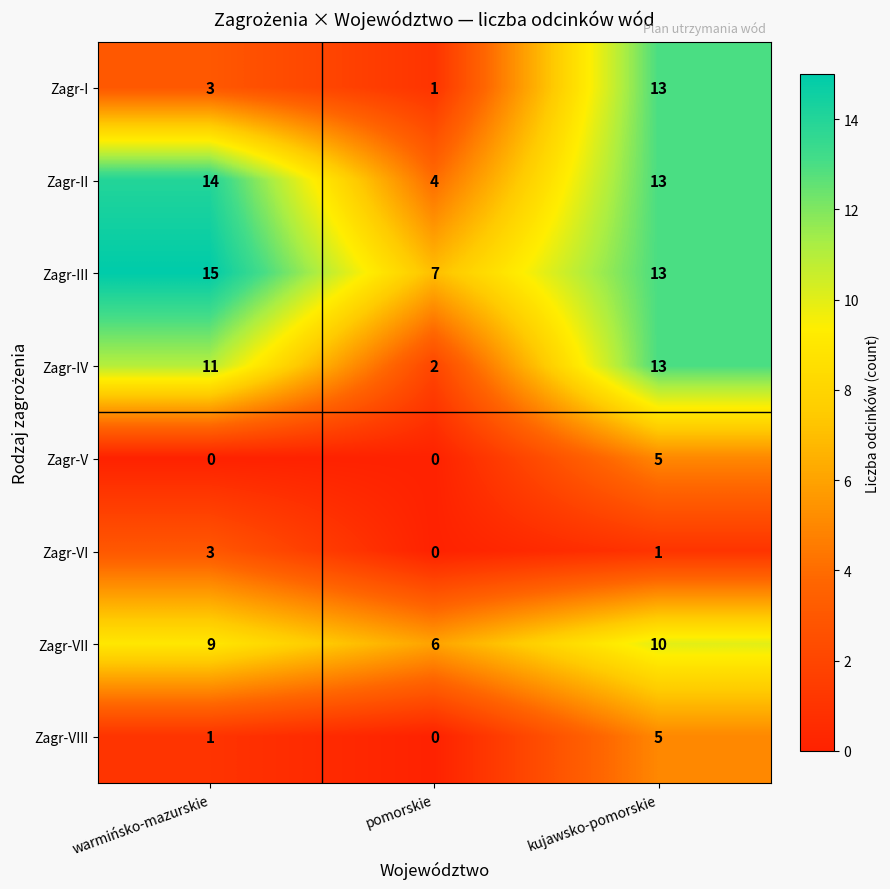

Is it true that Zagr-II equals 4 at pomorskie?

True